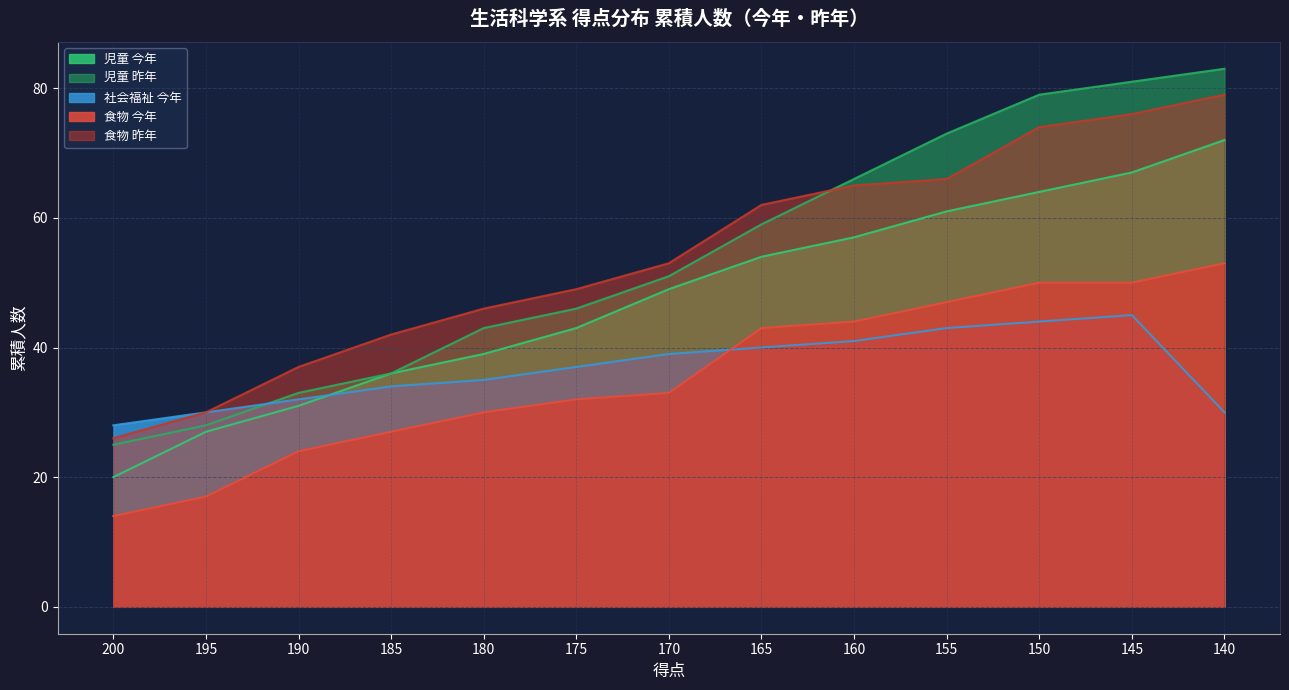

What is the difference between the 児童 今年 values at 165 and 180?

15